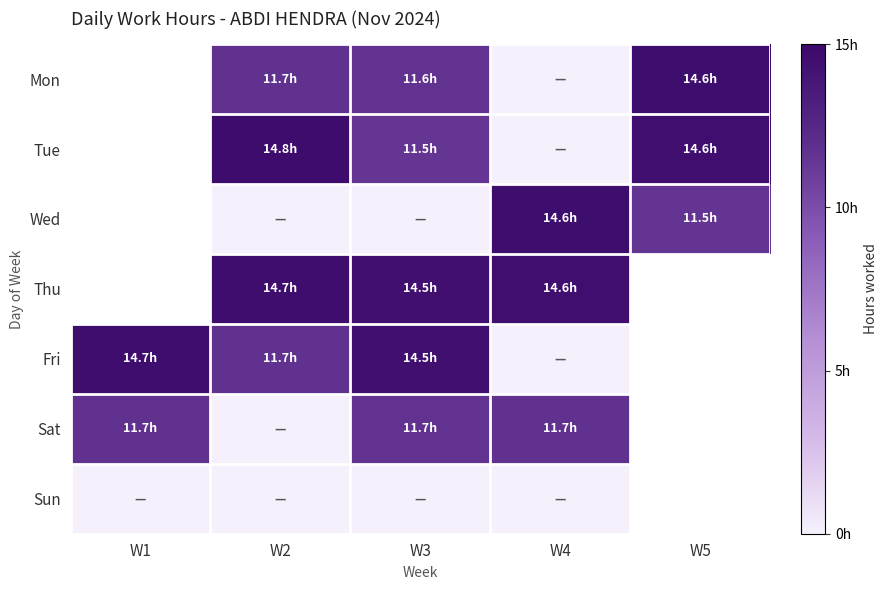

What is the spread (max minus min) of values at W5?

3.1